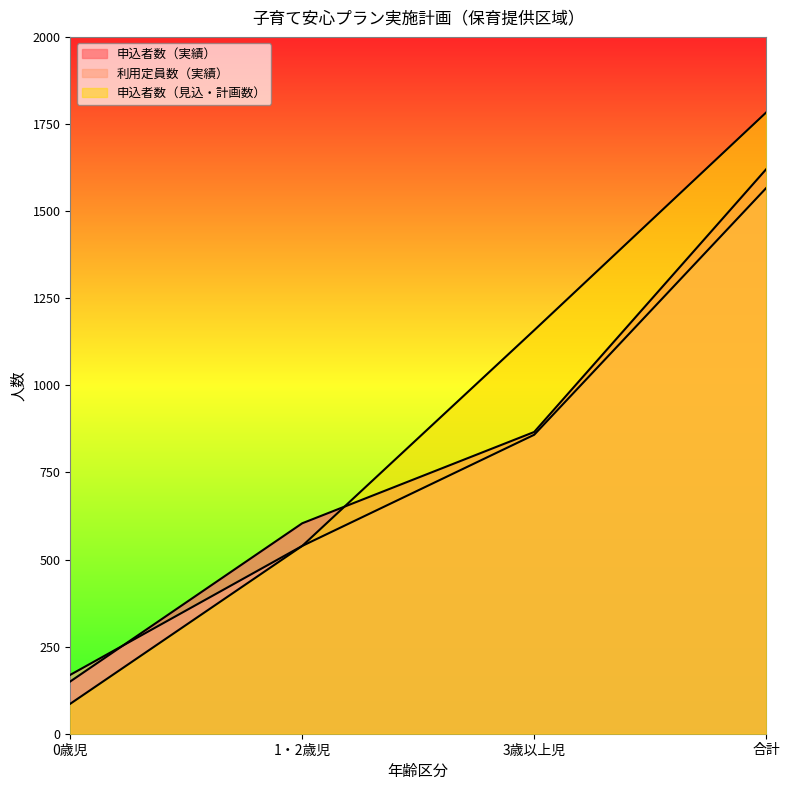

Rank the categories by 利用定員数（実績） value from lowest to highest.

0歳児, 1・2歳児, 3歳以上児, 合計